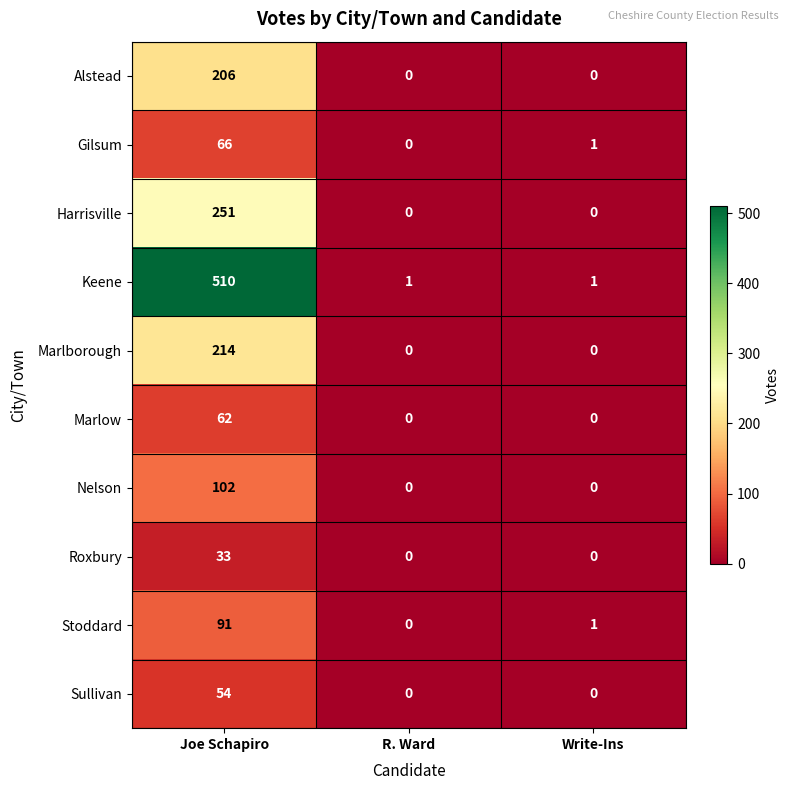

How many data points does each series have?

3